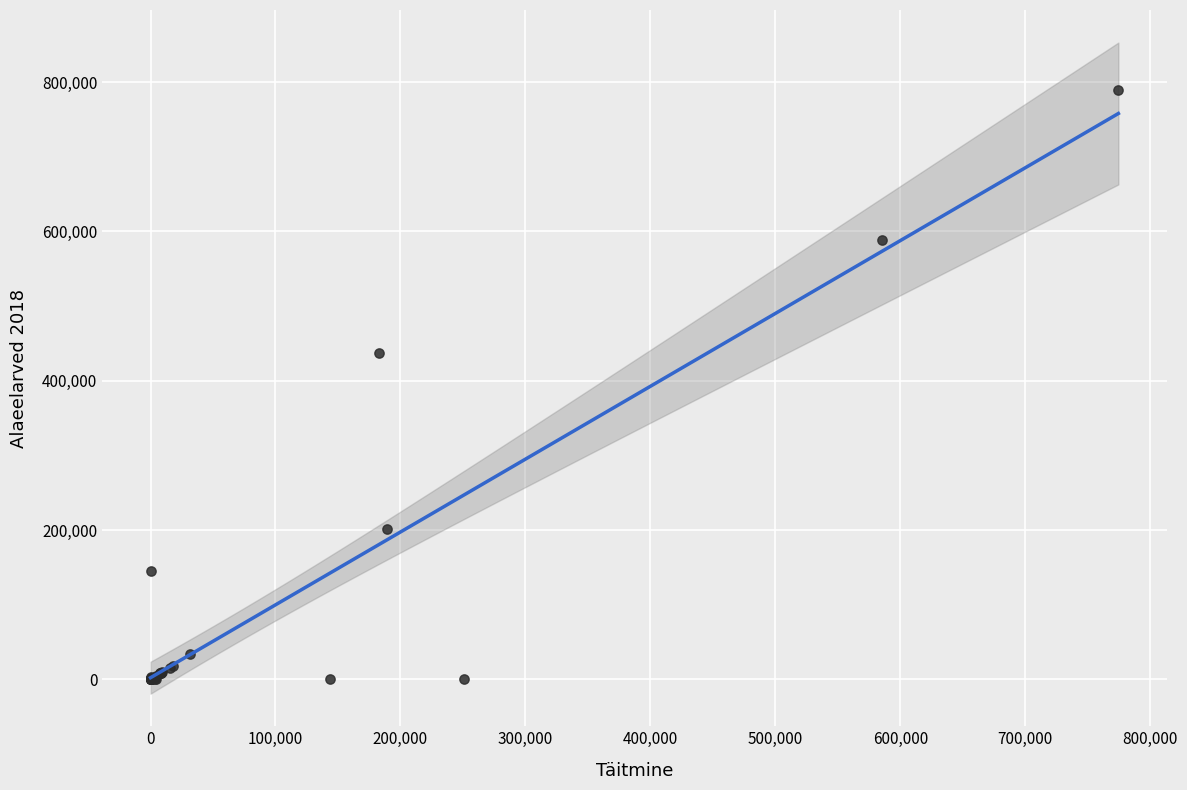

What Y value in the scatter plot is closest to 394585?

436977